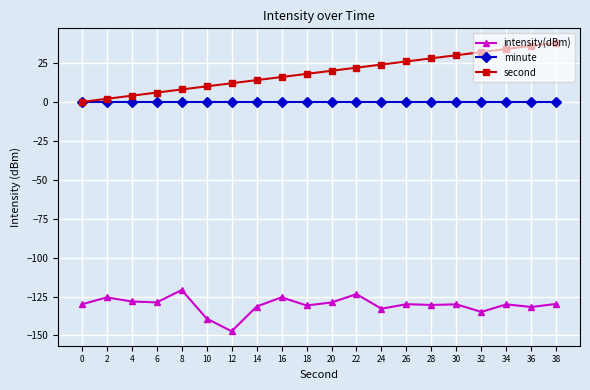

Between 10 and 30, which series saw the biggest shift?

second